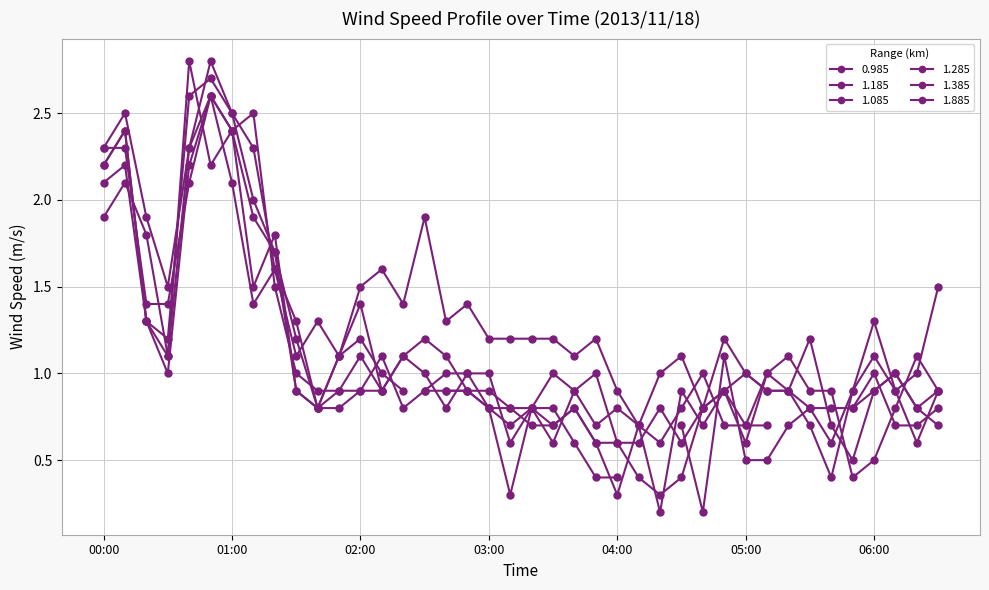

What position from the left is 2013/11/18 03:30?

22